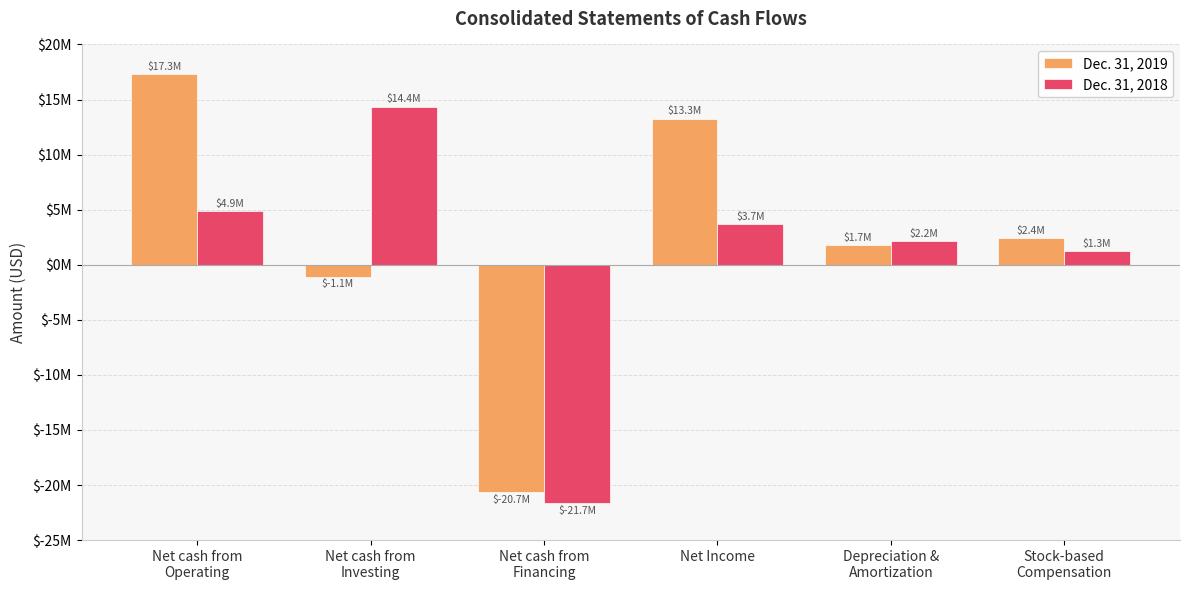

Which category has the highest value in the Dec. 31, 2019 series?

Net cash from
Operating